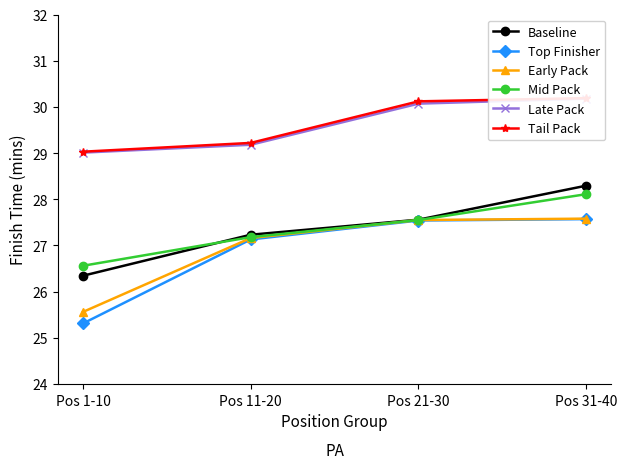

Does the chart have visible grid lines?

No